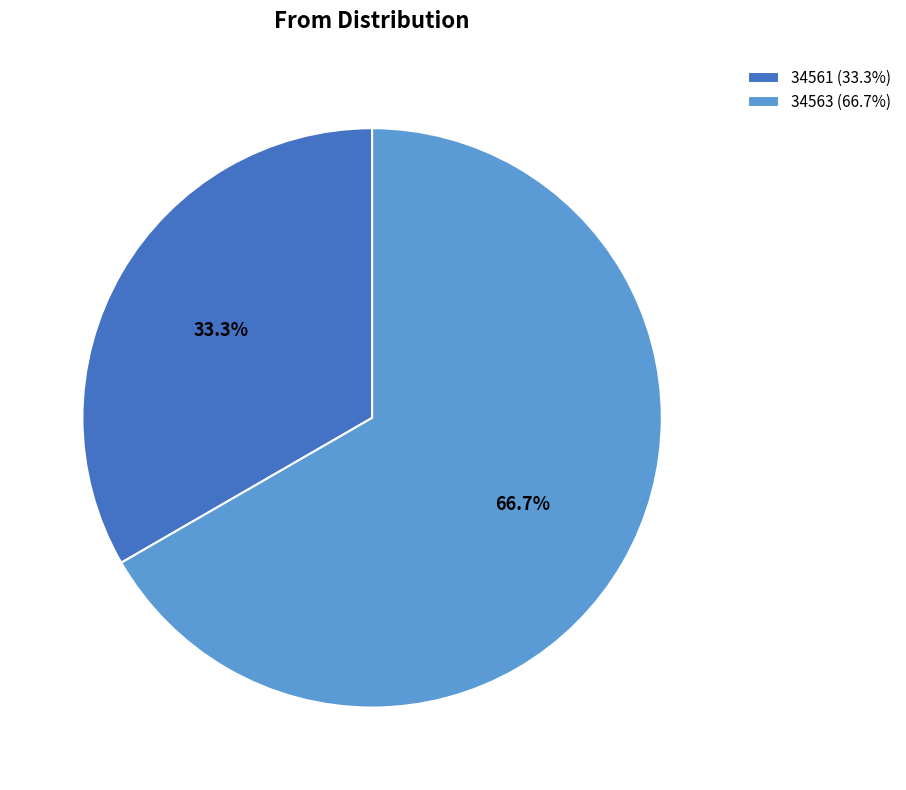

Combined, do 34561 (33.3%) and 34563 (66.7%) account for over 50%?

Yes